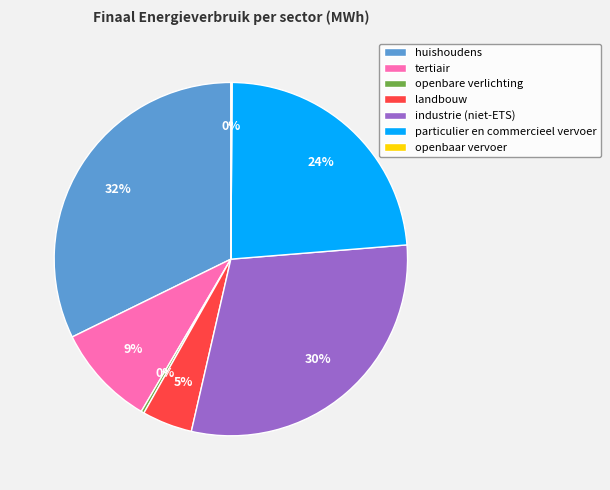

Does any single category account for the majority?

No